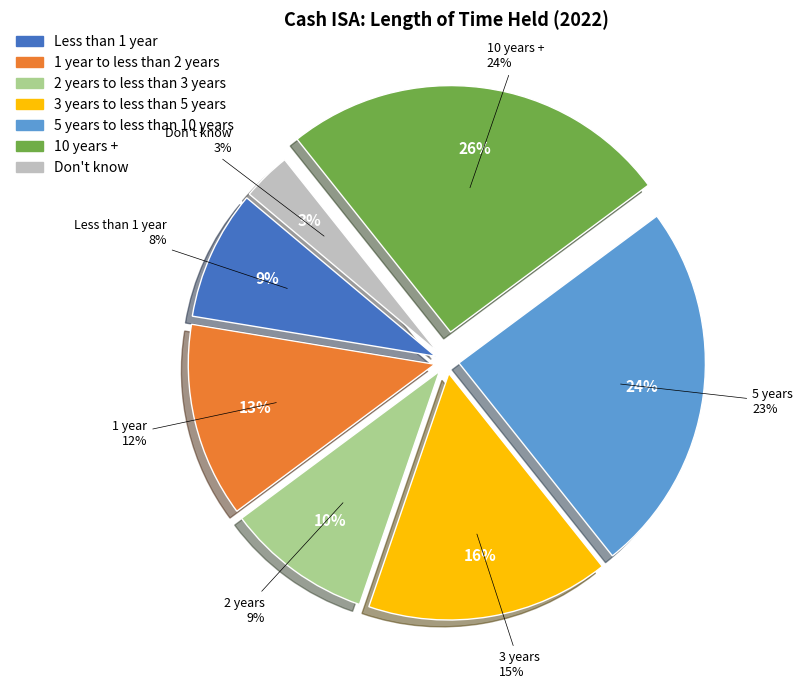

To the nearest percent, what is the average slice percentage?

14%